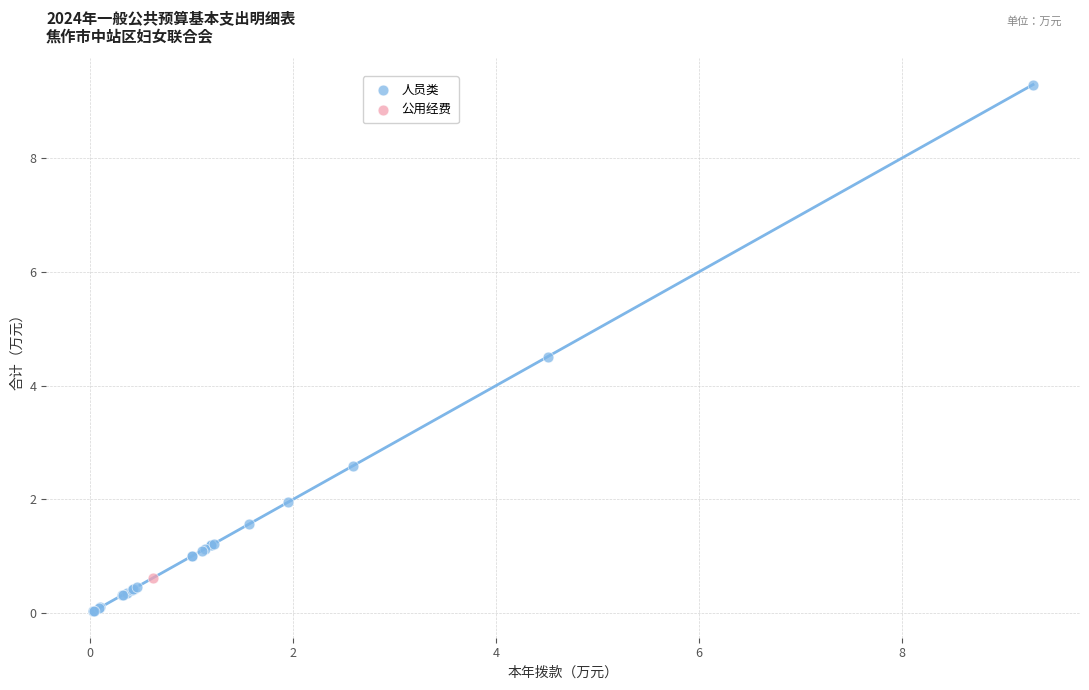

What are all the series names shown in the legend?

人员类, 公用经费